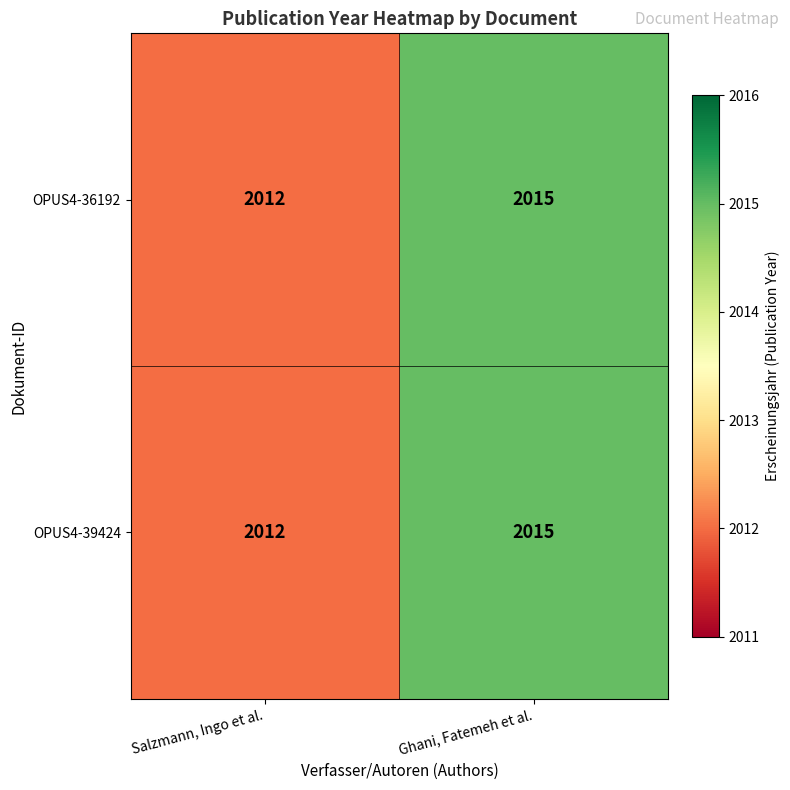

At which category is the sum across all series the highest?

Ghani, Fatemeh et al.